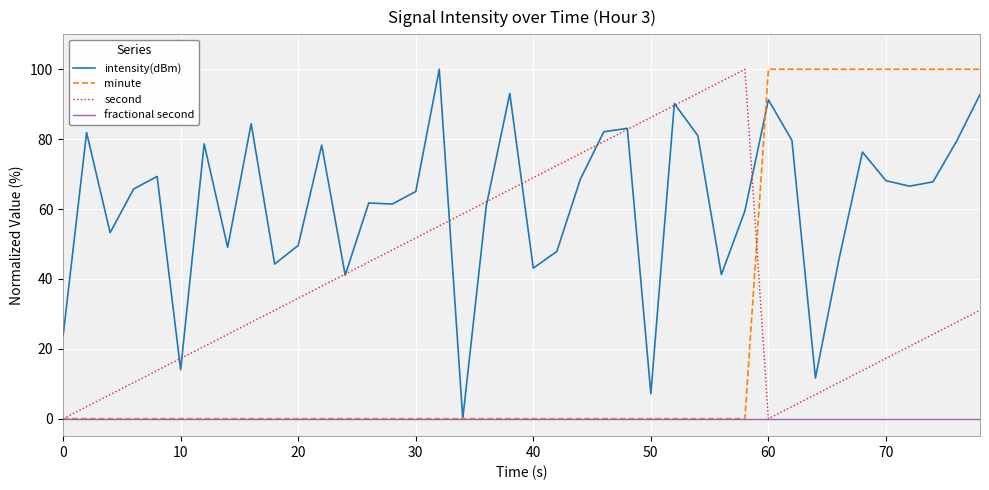

Rank the series by their average value, from lowest to highest.

fractional second, minute, second, intensity(dBm)